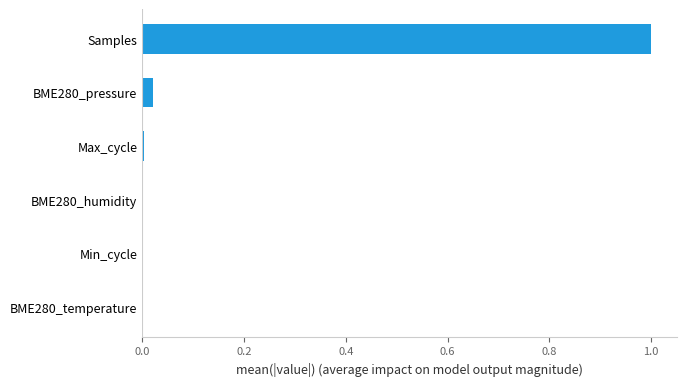

Between Samples and BME280_humidity, which is larger?

Samples